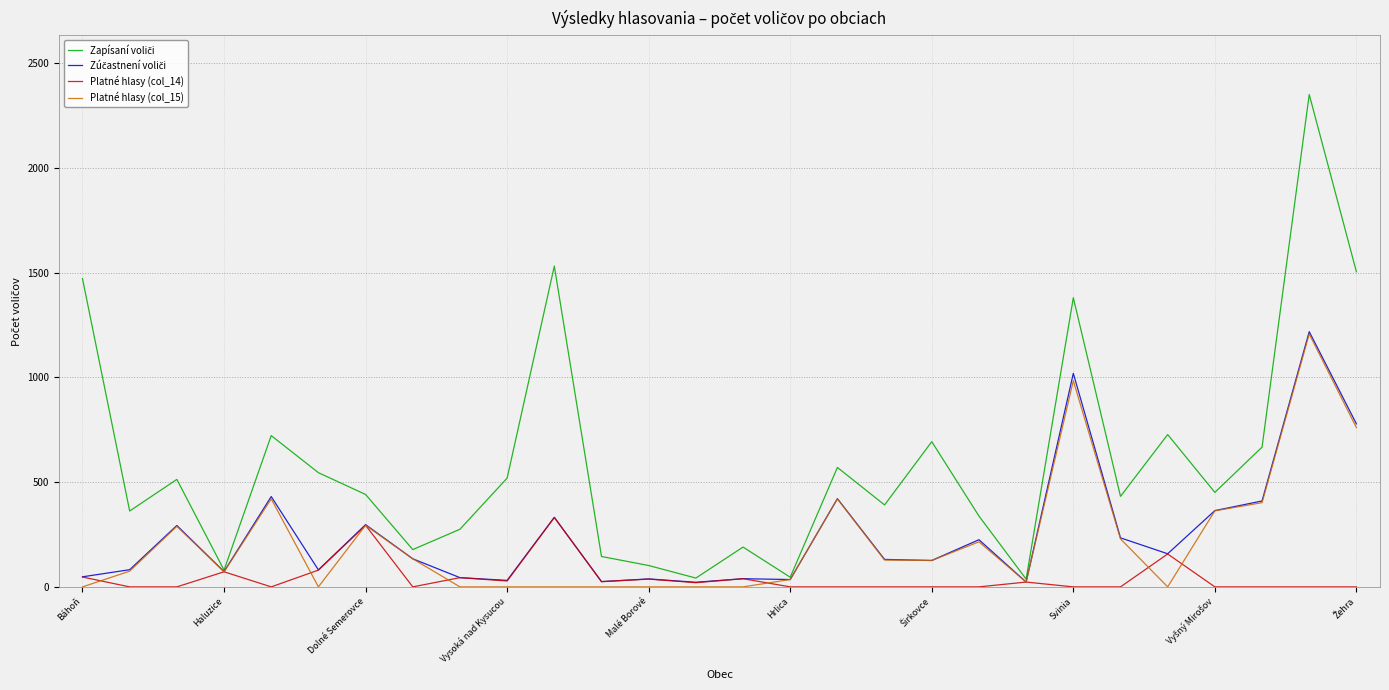

What is the difference between the maximum and minimum values in the Zapísaní voliči series?

2313